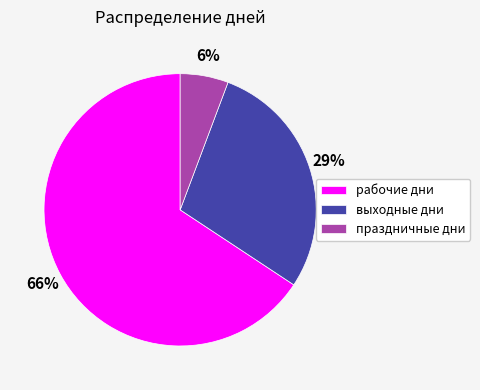

Which category has the smallest portion of the pie?

праздничные дни